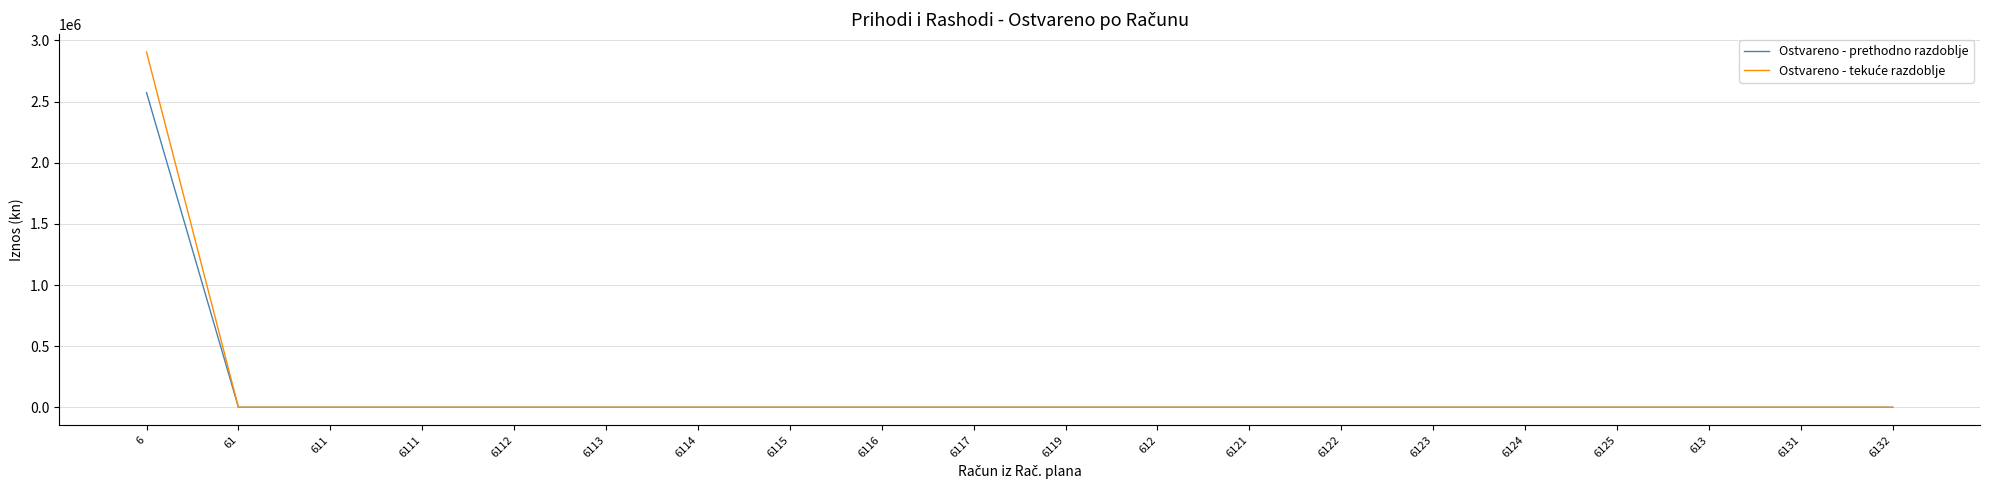

What is the difference between the Ostvareno - prethodno razdoblje values at 6112 and 6?

2573604.0